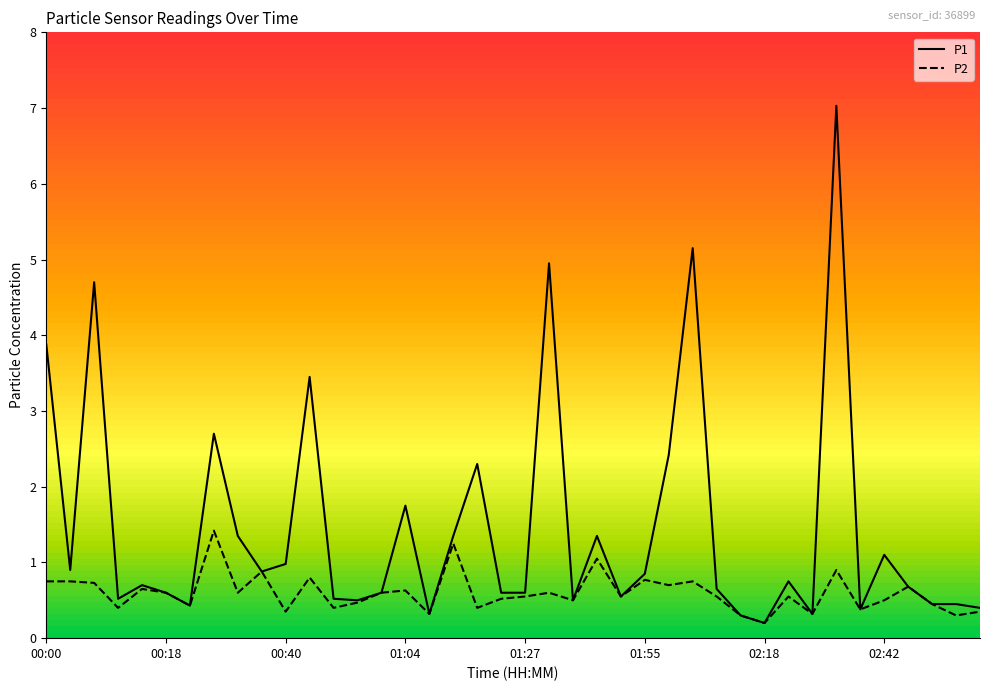

Does the chart have visible grid lines?

No